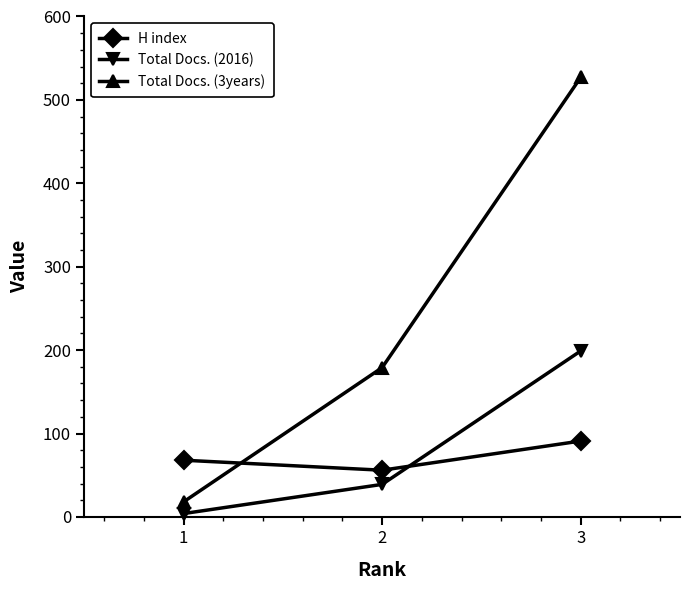

True or false: Total Docs. (2016) has a value of 4 at 1.

True